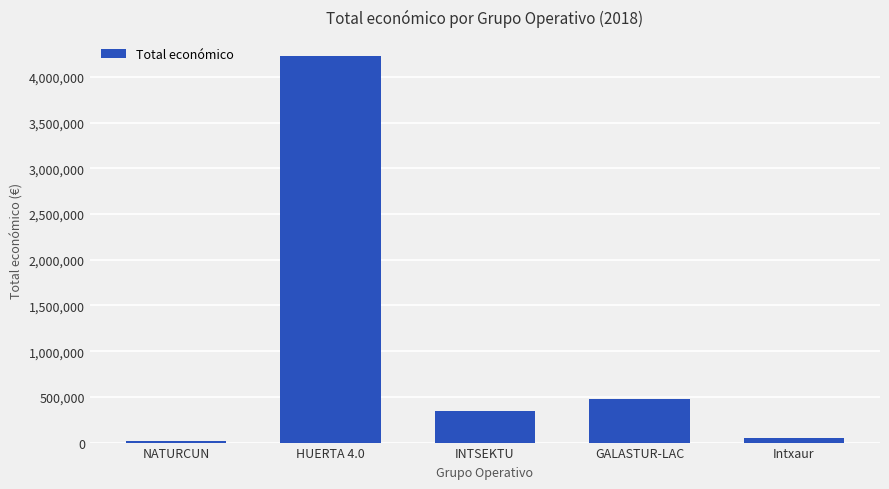

Does the chart contain stacked bars?

No